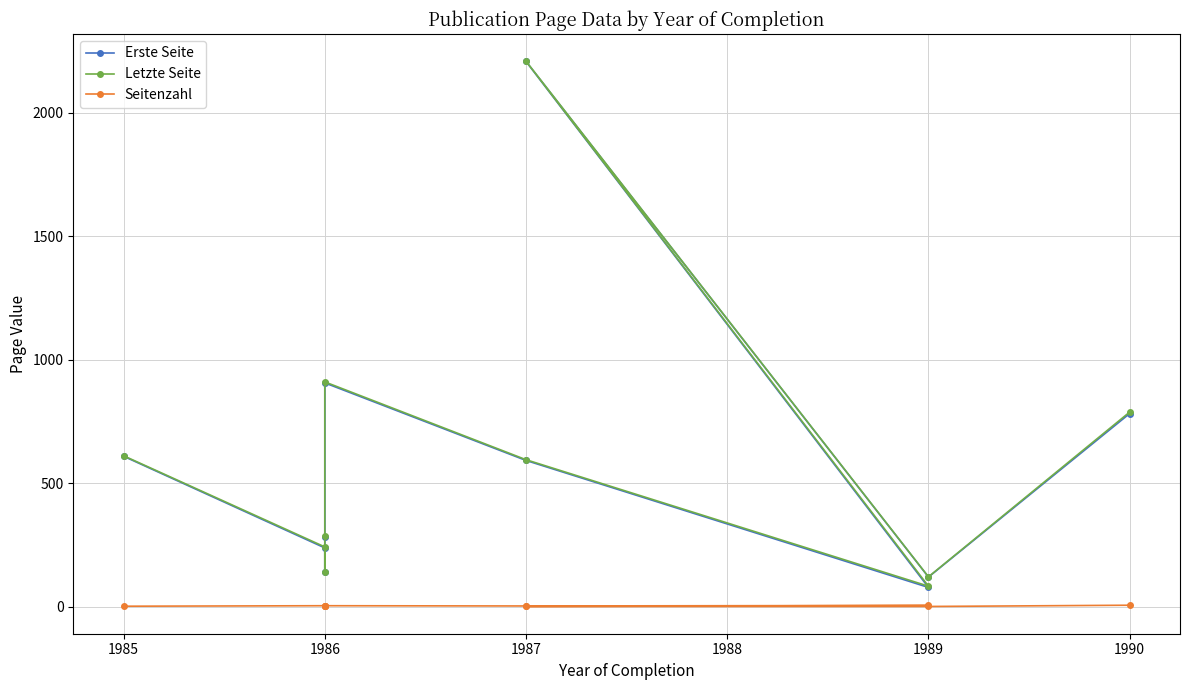

At which label is Seitenzahl closest to 3?

1986